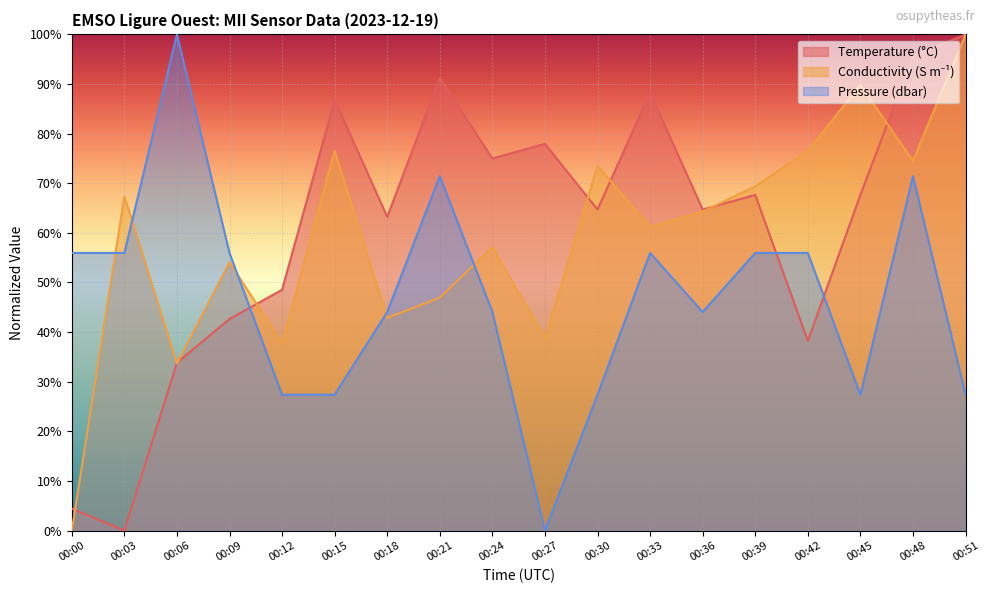

How many lines are shown in the chart?

3